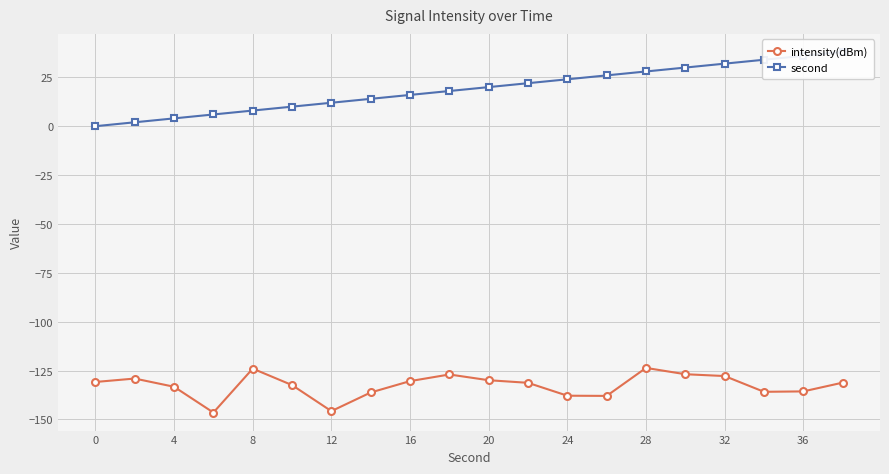

True or false: intensity(dBm) has a value of -130.4 at 16.

True